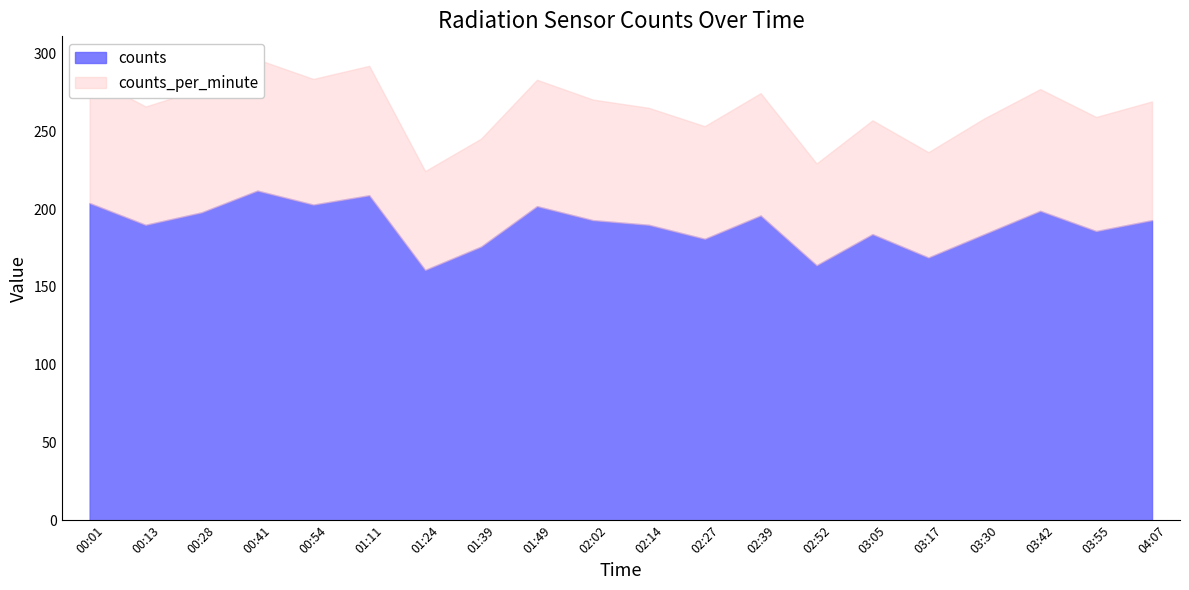

How many series are shown in this chart?

2